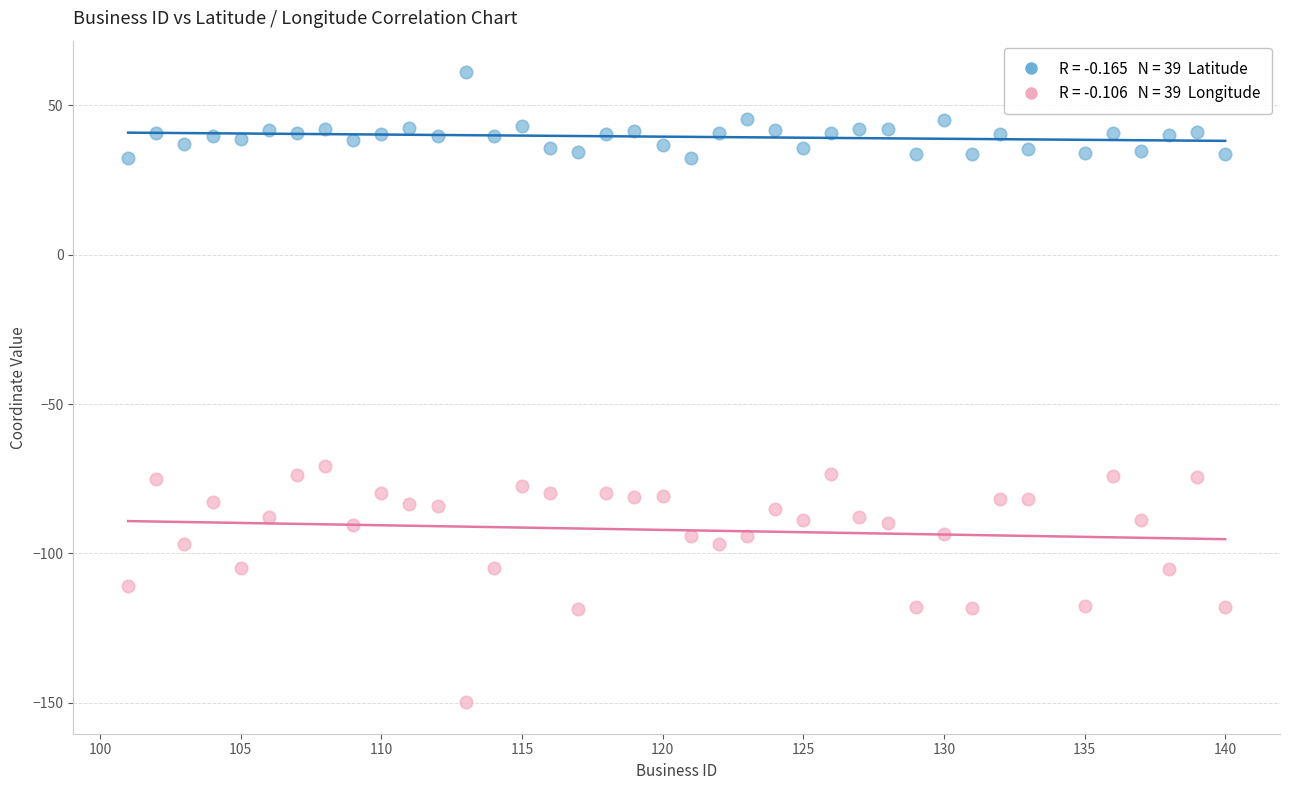

Across all data points, what is the range of Y values (max minus min)?

211.0